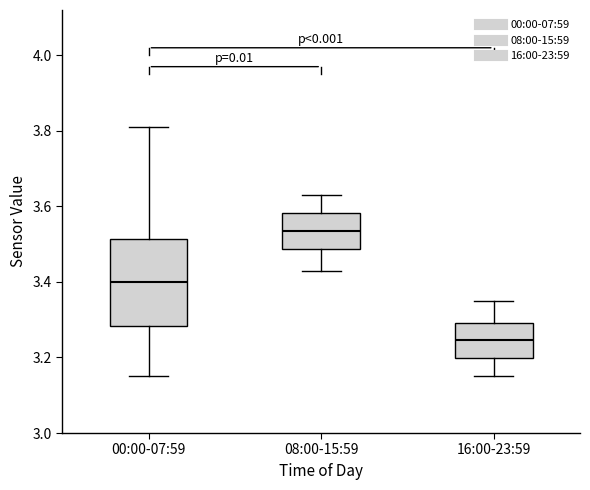

Reading left to right, read every box against the y-axis: the position of its median line, the range the box covers, and the ends of its whiskers. The values are not printed on the chart, so give them approximately, as read against the axis.

00:00-07:59: median 3.40, box 3.28 to 3.52, whiskers 3.16 to 3.82
08:00-15:59: median 3.54, box 3.48 to 3.58, whiskers 3.44 to 3.64
16:00-23:59: median 3.24, box 3.20 to 3.30, whiskers 3.16 to 3.36